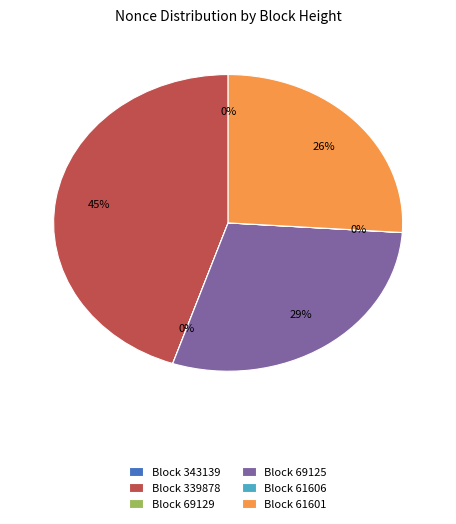

Approximately how many times larger is the value at Block 69125 compared to Block 339878?

0.6